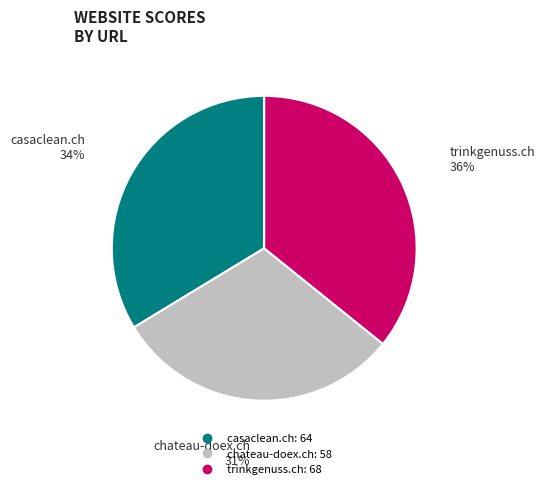

Do trinkgenuss.ch and chateau-doex.ch together represent more than half of the pie?

Yes